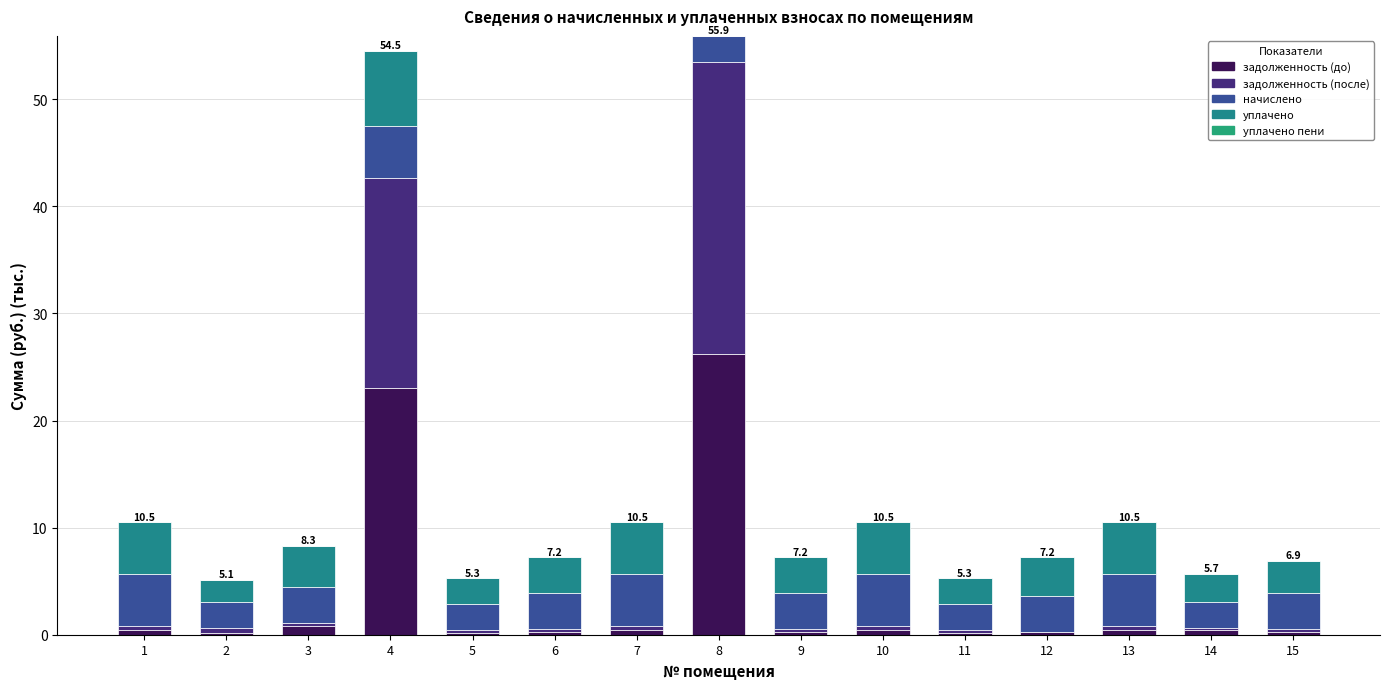

Are the bars horizontal?

No